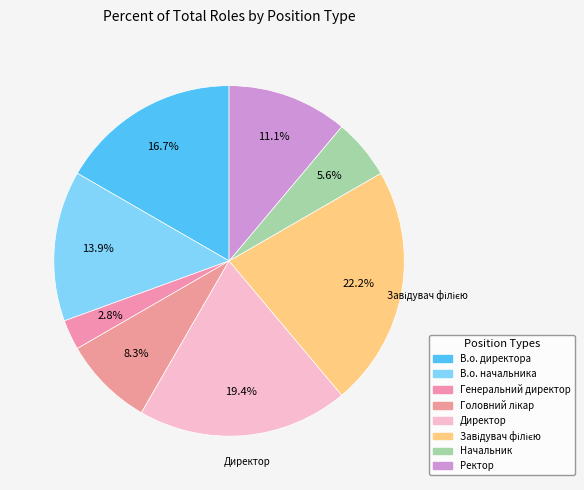

How many segments does this pie chart have?

8